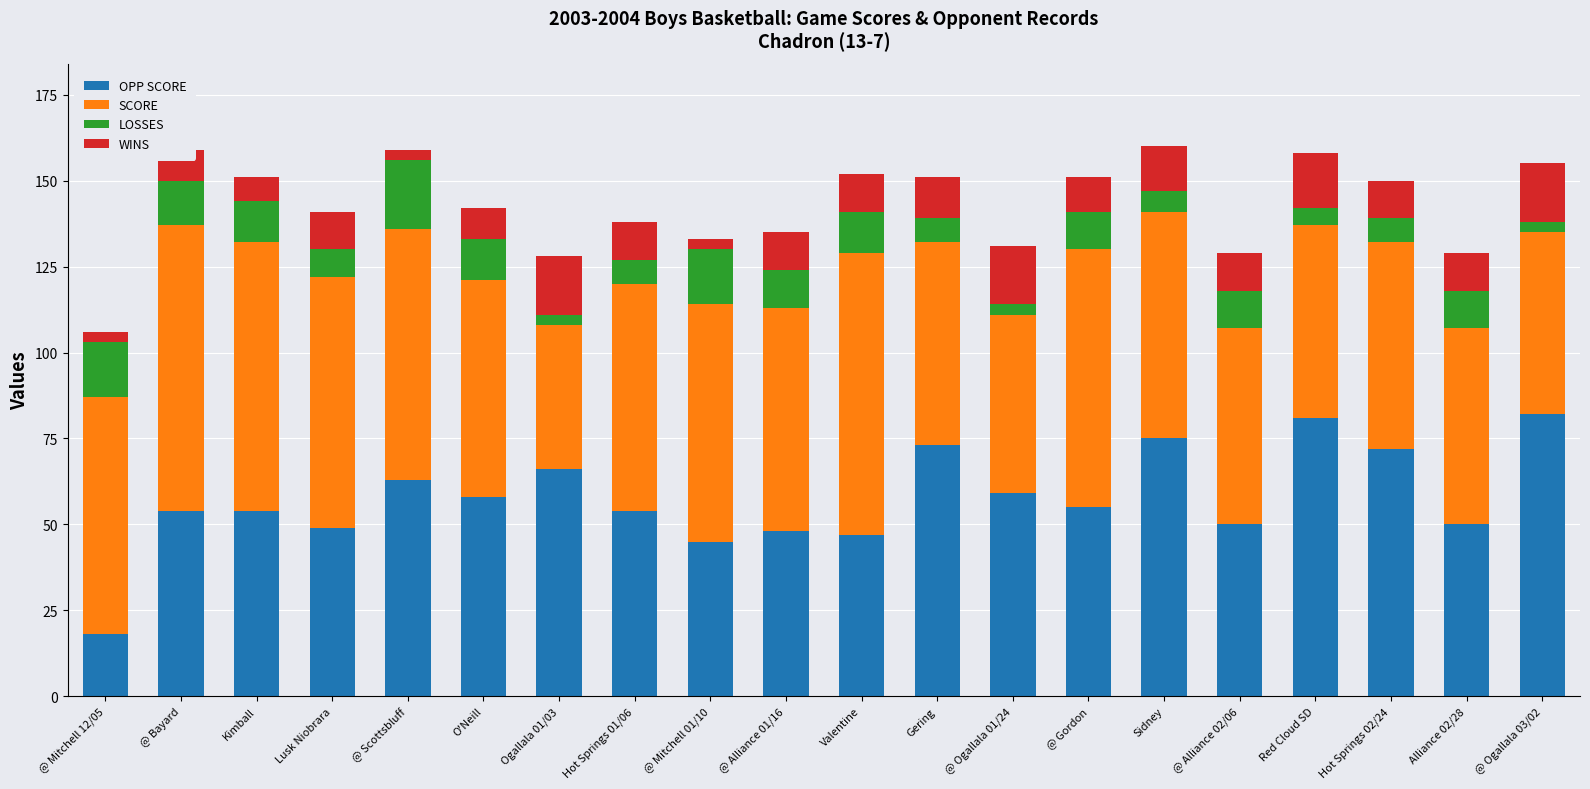

Does the chart contain stacked bars?

Yes